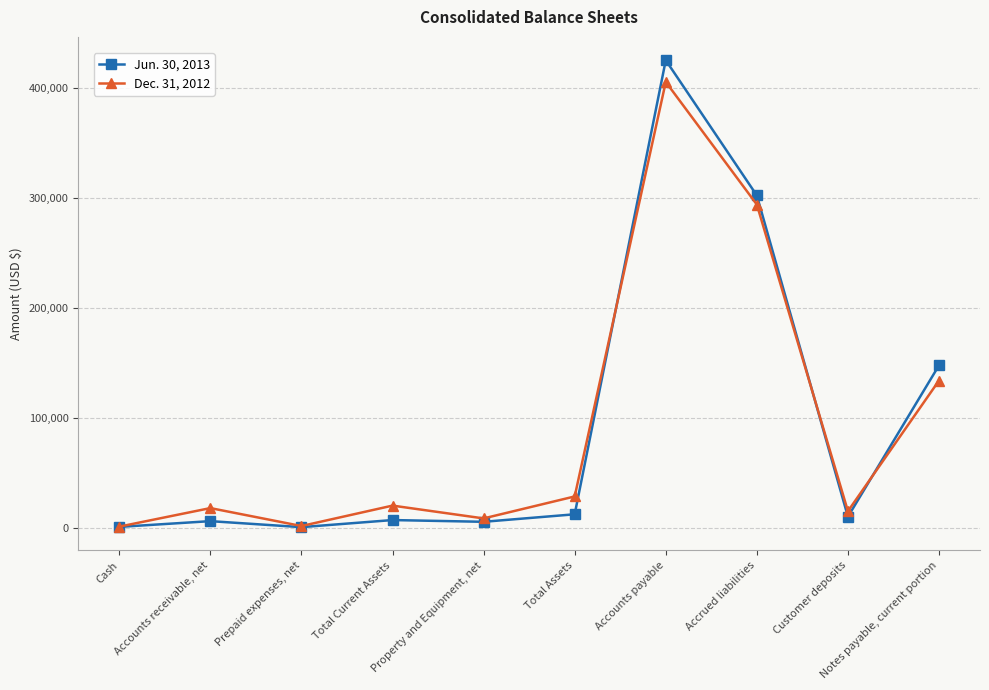

What is the sum of the Dec. 31, 2012 values at Total Current Assets and Notes payable, current portion?

153672